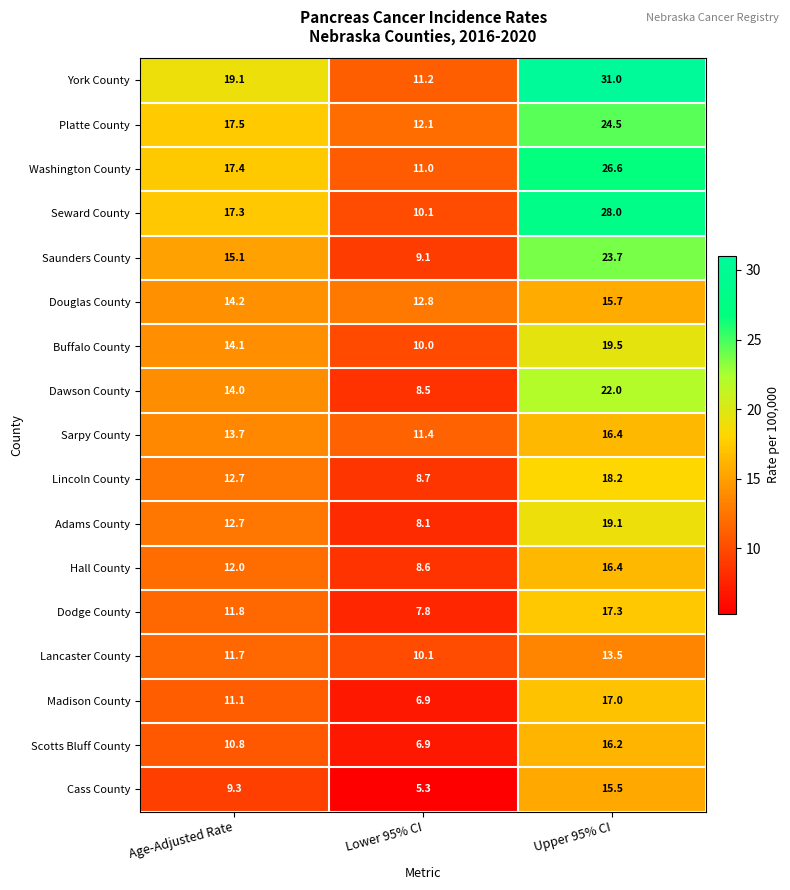

Is it true that Sarpy County equals 23.0 at Age-Adjusted Rate?

False